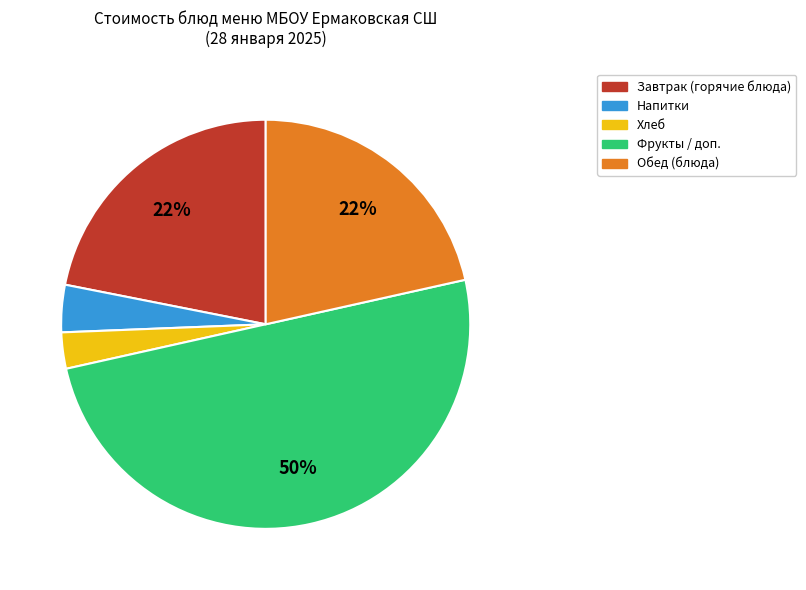

To the nearest percent, what is the difference between the largest and smallest slice percentages?

47%